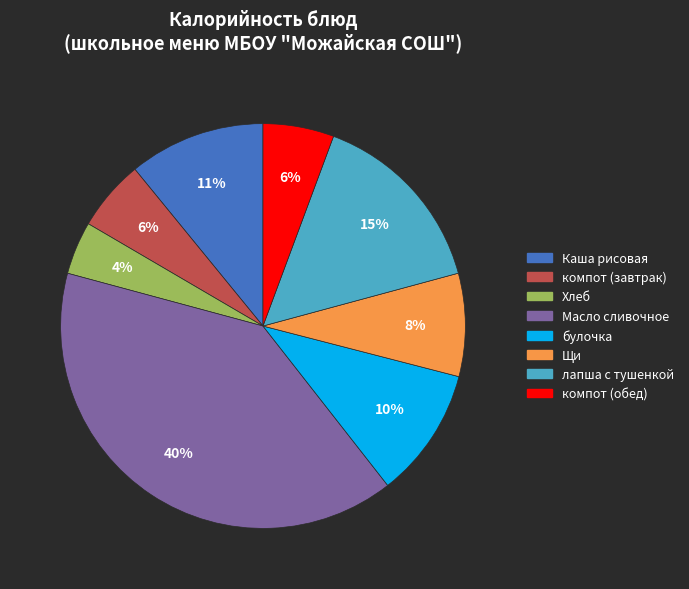

Between Щи and лапша с тушенкой, which is larger?

лапша с тушенкой